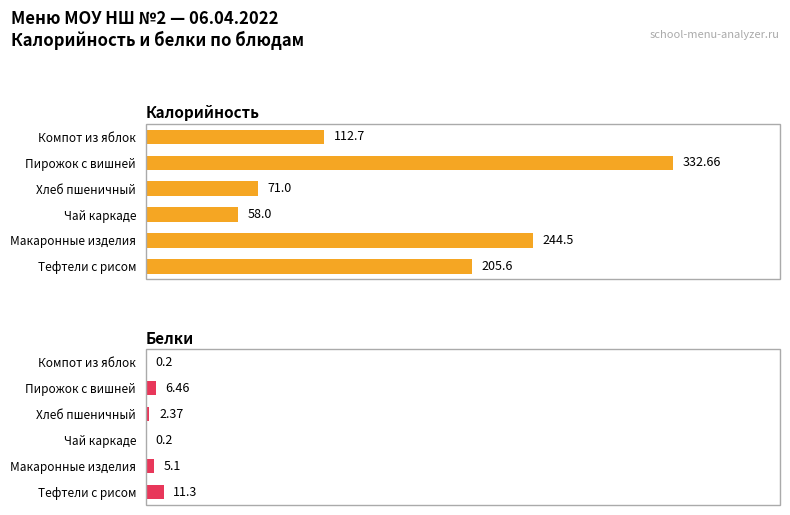

Reading left to right, extract all data points from this chart.

Калорийность: 205.6	244.5	58.0	71.0	332.7	112.7
Белки: 11.3	5.1	0.2	2.4	6.5	0.2